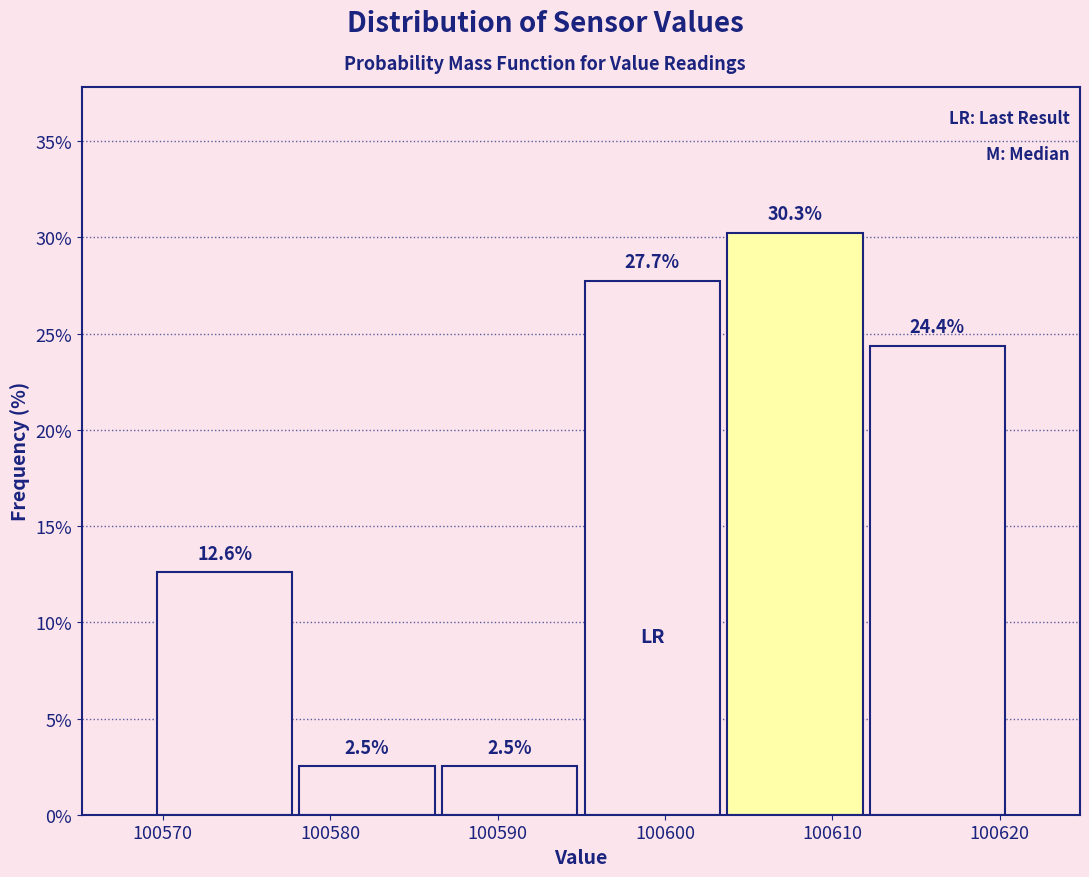

Reading left to right, transcribe this chart: for each bar, give the range it covers on the x-axis and its height. The bar edges are not printed on the chart, so give them approximately, as read against the axis.

100569 to 100578: 12.6
100578 to 100586: 2.5
100586 to 100595: 2.5
100595 to 100604: 27.7
100604 to 100612: 30.3
100612 to 100621: 24.4